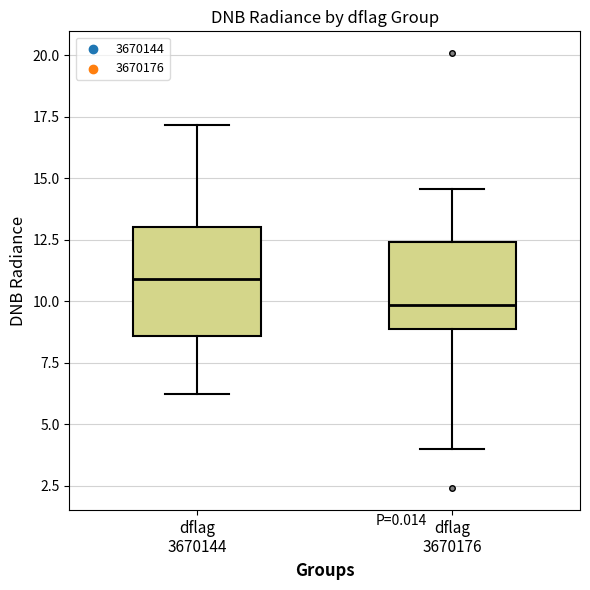

Reading left to right, transcribe this box plot: for each box, give where its median line is, the range the box spans, and where its two whiskers end, as read against the y-axis. The values are not printed on the chart, so give them approximately, as read against the axis.

dflag 3670144: median 11.0, box 8.5 to 13.0, whiskers 6.0 to 17.0
dflag 3670176: median 10.0, box 9.0 to 12.5, whiskers 4.0 to 14.5